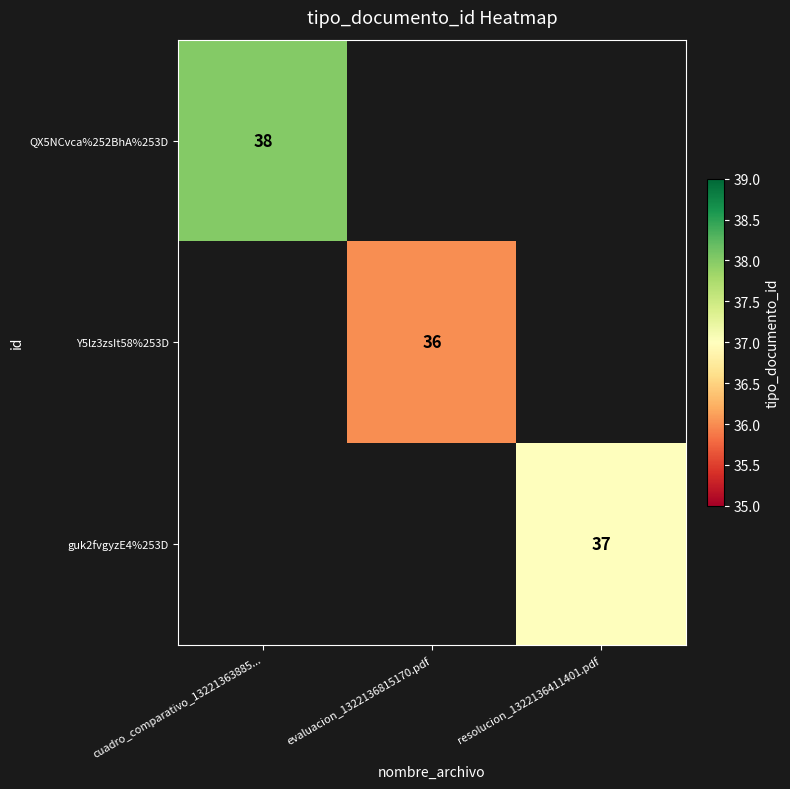

The QX5NCvca%252BhA%253D series shows 68 at cuadro_comparativo_13221363885.... True or false?

False